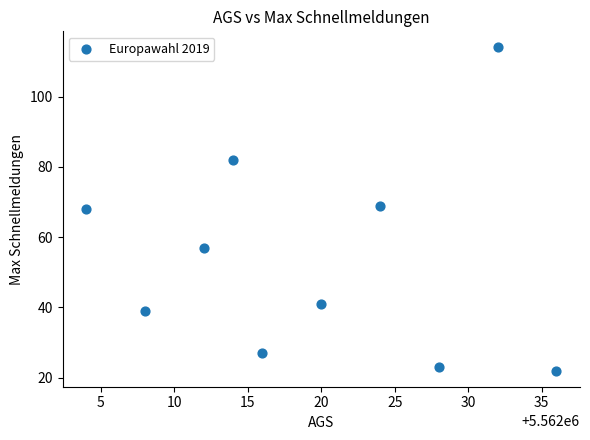

What is the range of X values (max minus min)?

32